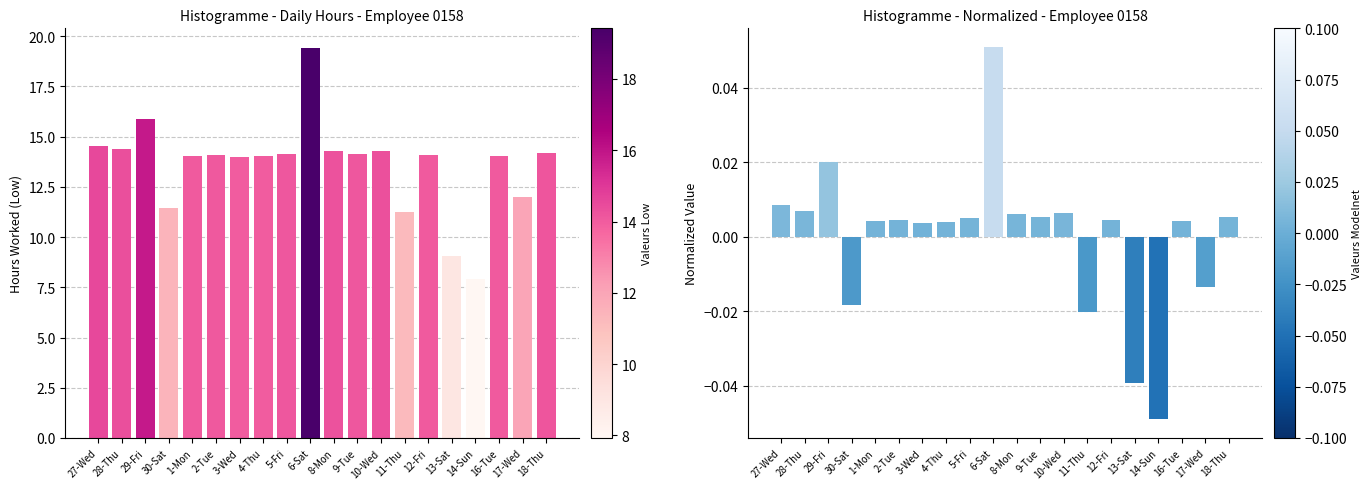

What position from the left is 29-Fri?

3